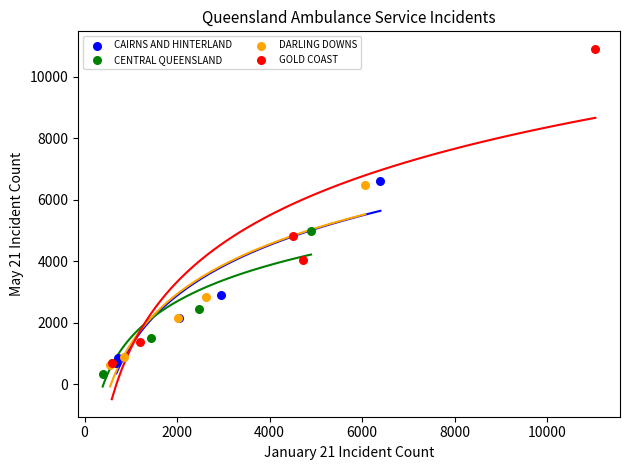

Which series has the widest spread of Y values?

GOLD COAST